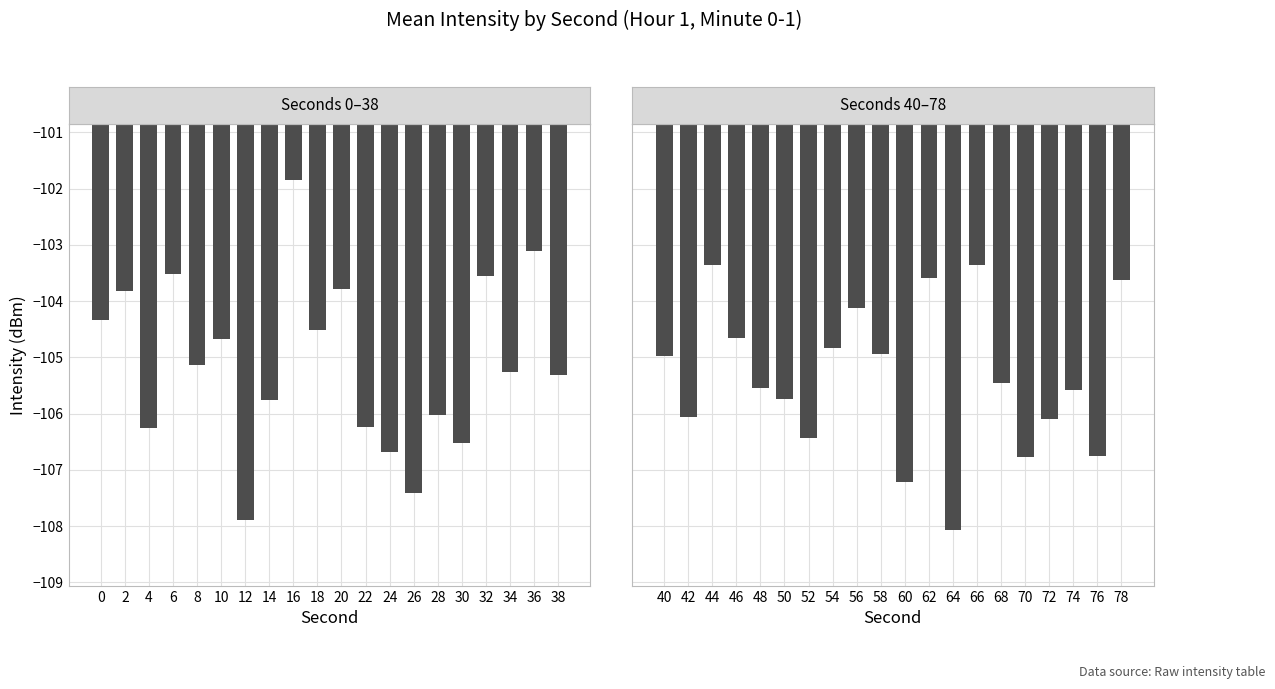

Reading left to right, transcribe all the data shown in this chart.

Mean Intensity (dBm) - First 30 min: -104.3	-103.8	-106.2	-103.5	-105.1	-104.7	-107.9	-105.8	-101.9	-104.5	-103.8	-106.2	-106.7	-107.4	-106.0	-106.5	-103.6	-105.3	-103.1	-105.3
Mean Intensity (dBm) - Second 30 min: -105.0	-106.1	-103.4	-104.6	-105.5	-105.7	-106.4	-104.8	-104.1	-104.9	-107.2	-103.6	-108.1	-103.4	-105.5	-106.8	-106.1	-105.6	-106.8	-103.6